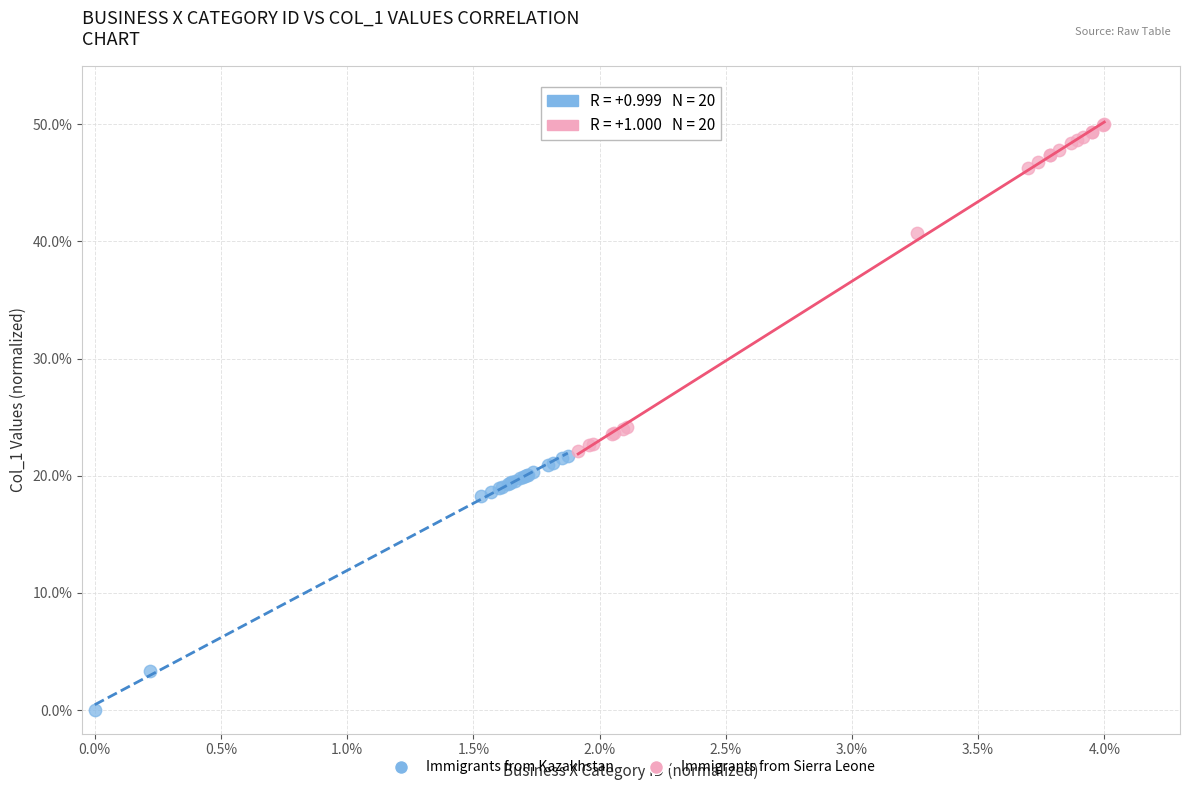

Which series reaches the minimum Y coordinate?

Immigrants from Kazakhstan